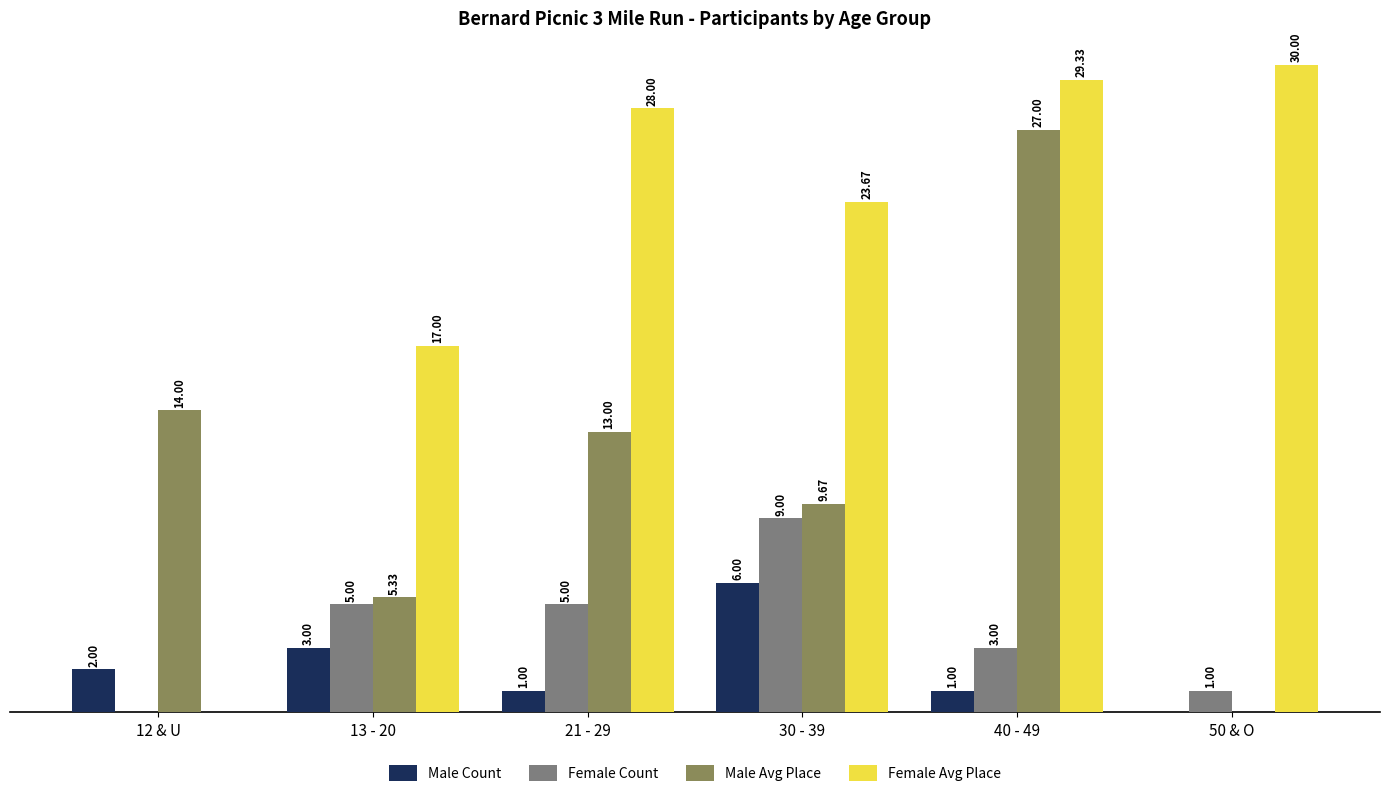

Which series changed the most between 12 & U and 21 - 29?

Female Avg Place